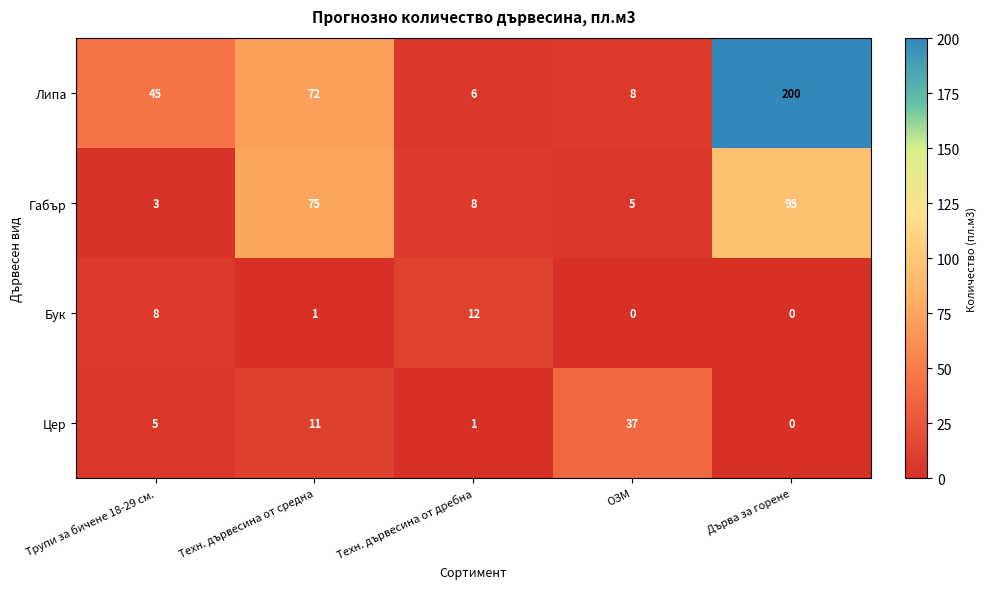

Count the number of data series in this chart.

4